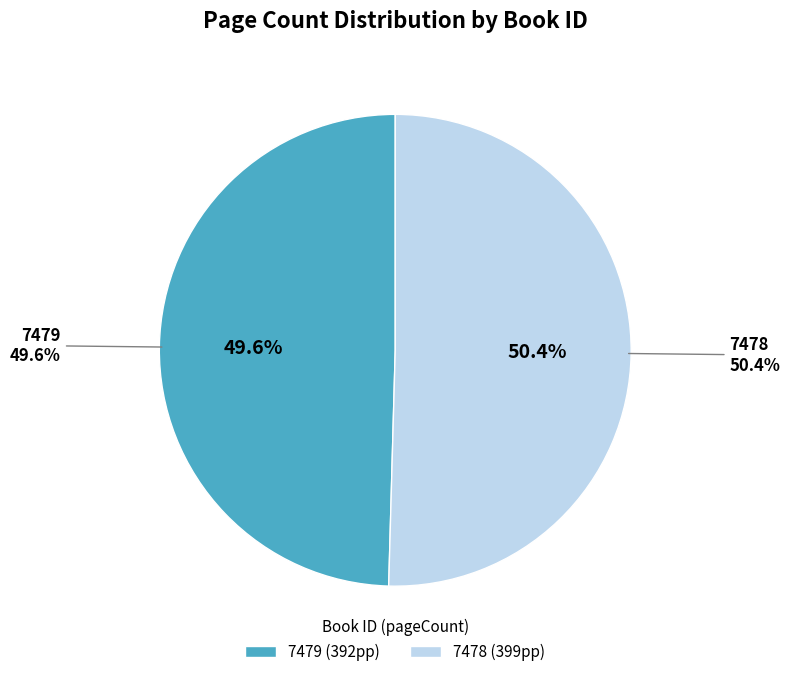

Which category has the biggest portion of the pie?

7478